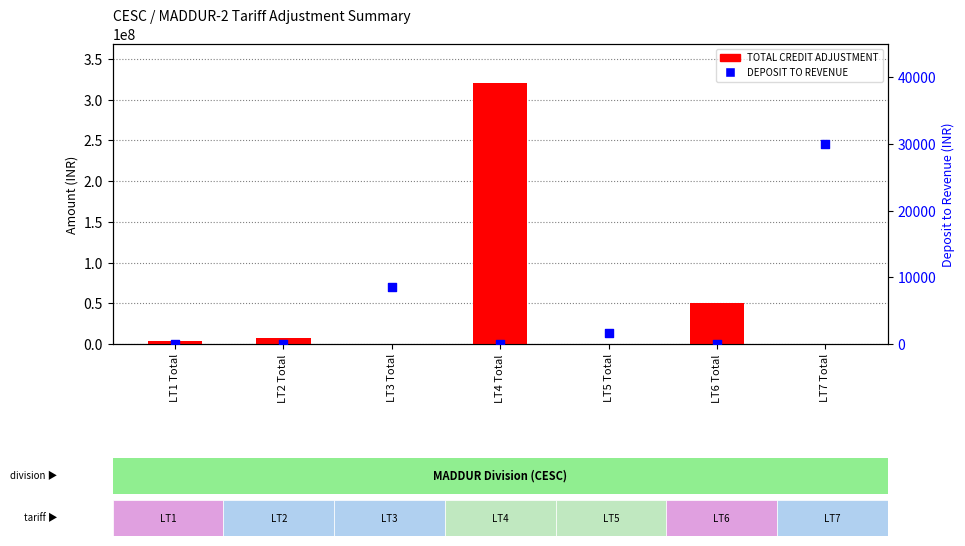

Is the value of TOTAL CREDIT ADJUSTMENT at LT6 Total greater than the value of DEPOSIT TO REVENUE at LT4 Total?

Yes